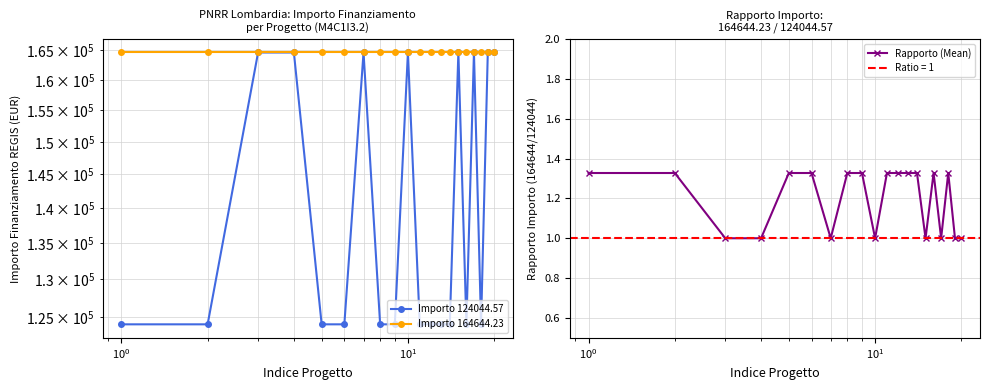

What is the minimum value for Rapporto (Mean)?

1.0